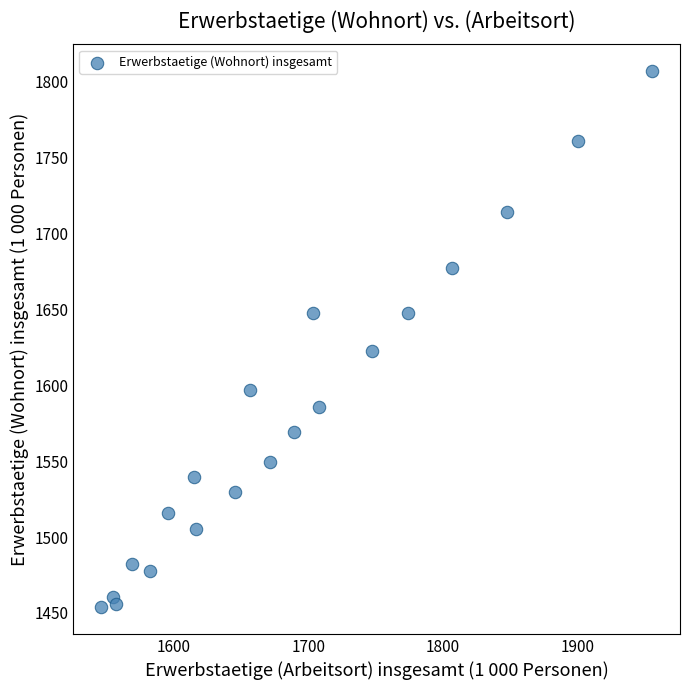

What Y value in the scatter plot is closest to 1630?

1622.5